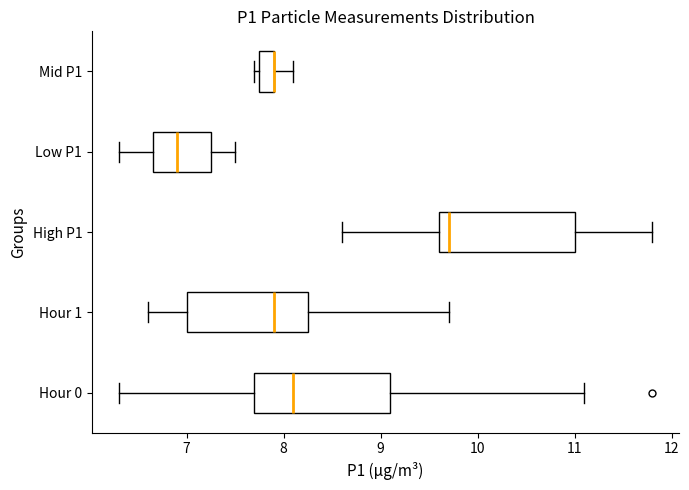

Reading bottom to top, read every box against the x-axis: the position of its median line, the range the box covers, and the ends of its whiskers. The values are not printed on the chart, so give them approximately, as read against the axis.

Hour 0: median 8.1, box 7.7 to 9.1, whiskers 6.3 to 11.1
Hour 1: median 7.9, box 7.0 to 8.3, whiskers 6.6 to 9.7
High P1: median 9.7, box 9.6 to 11.0, whiskers 8.6 to 11.8
Low P1: median 6.9, box 6.7 to 7.3, whiskers 6.3 to 7.5
Mid P1: median 7.9 (drawn on the box's right edge), box 7.8 to 7.9, whiskers 7.7 to 8.1